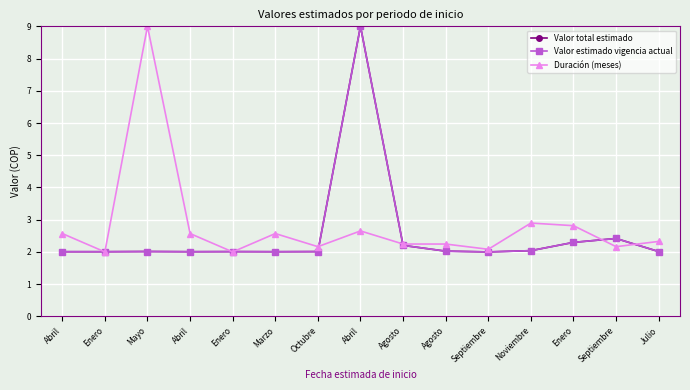

Is this an area chart (filled region under the line)?

No